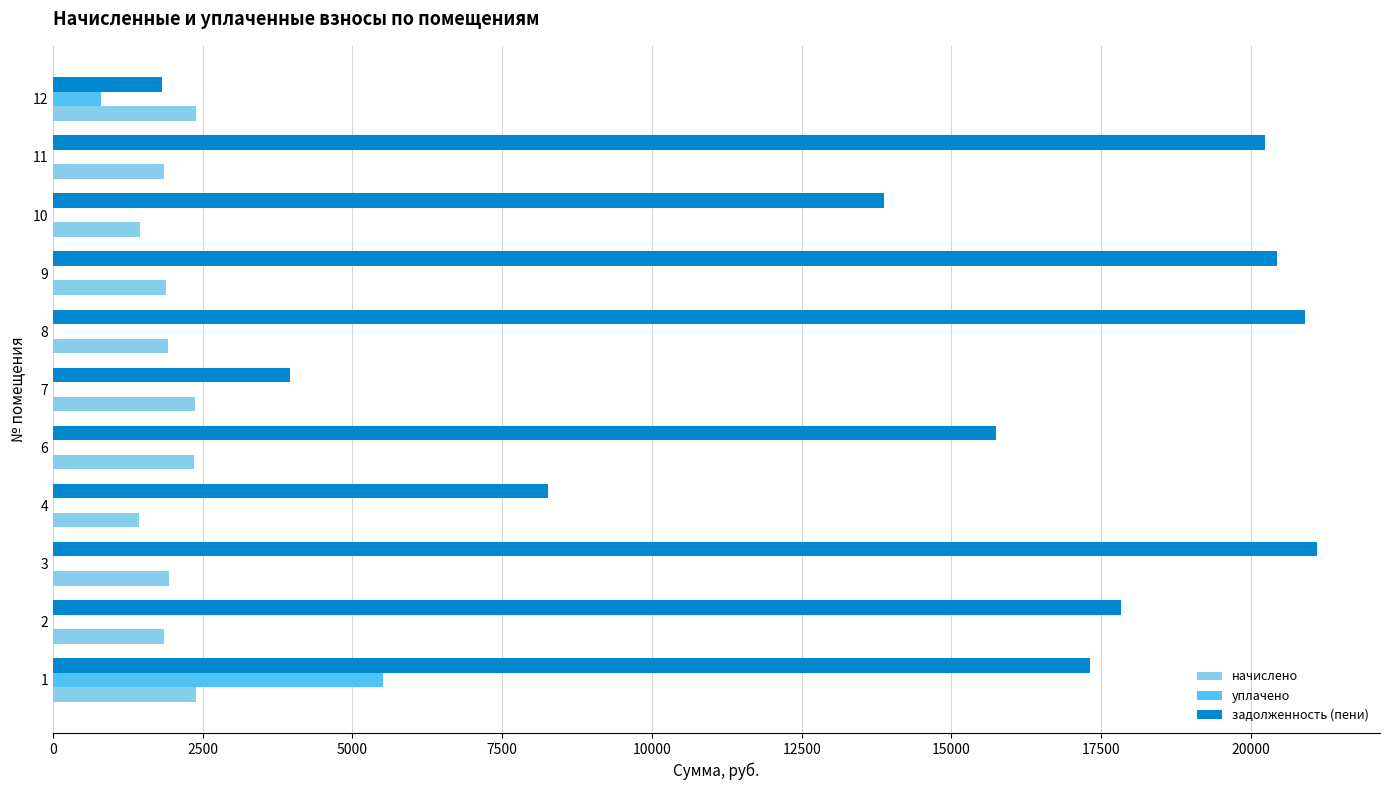

What is the maximum value shown in the chart?

21099.3